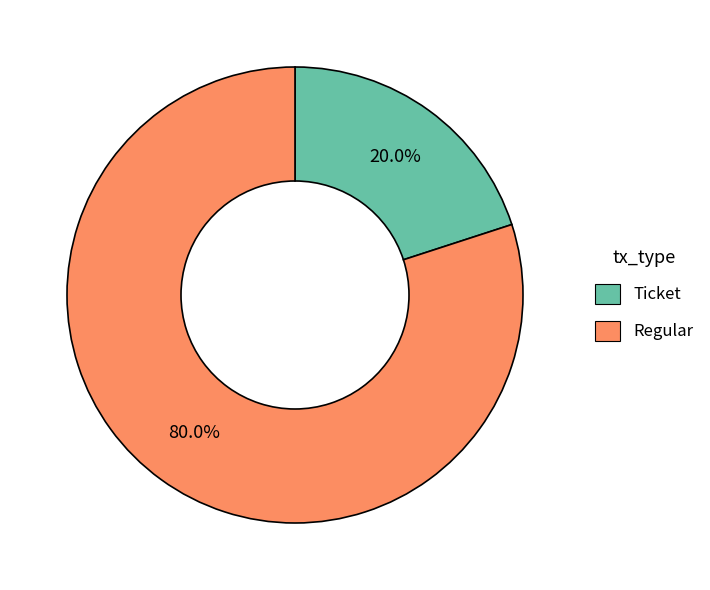

Between Regular and Ticket, which is larger?

Regular